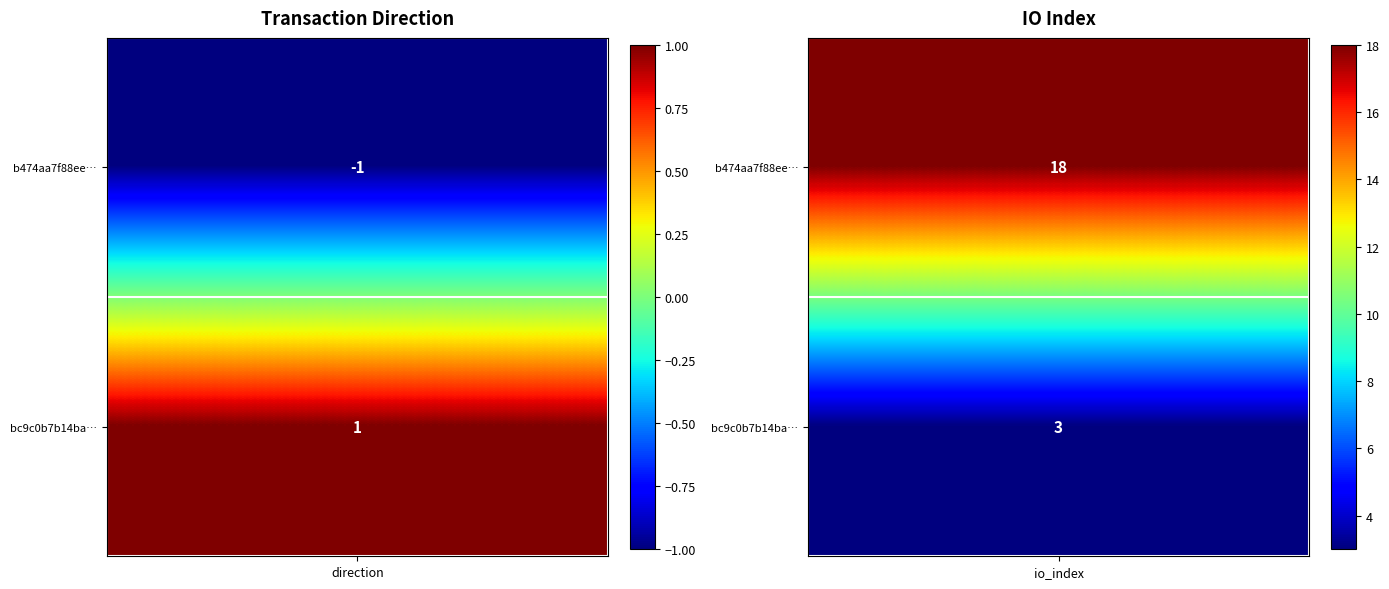

The value of b474aa7f88ee934d00d95d143eb444feef39904 at 1 is 18. True or false?

True